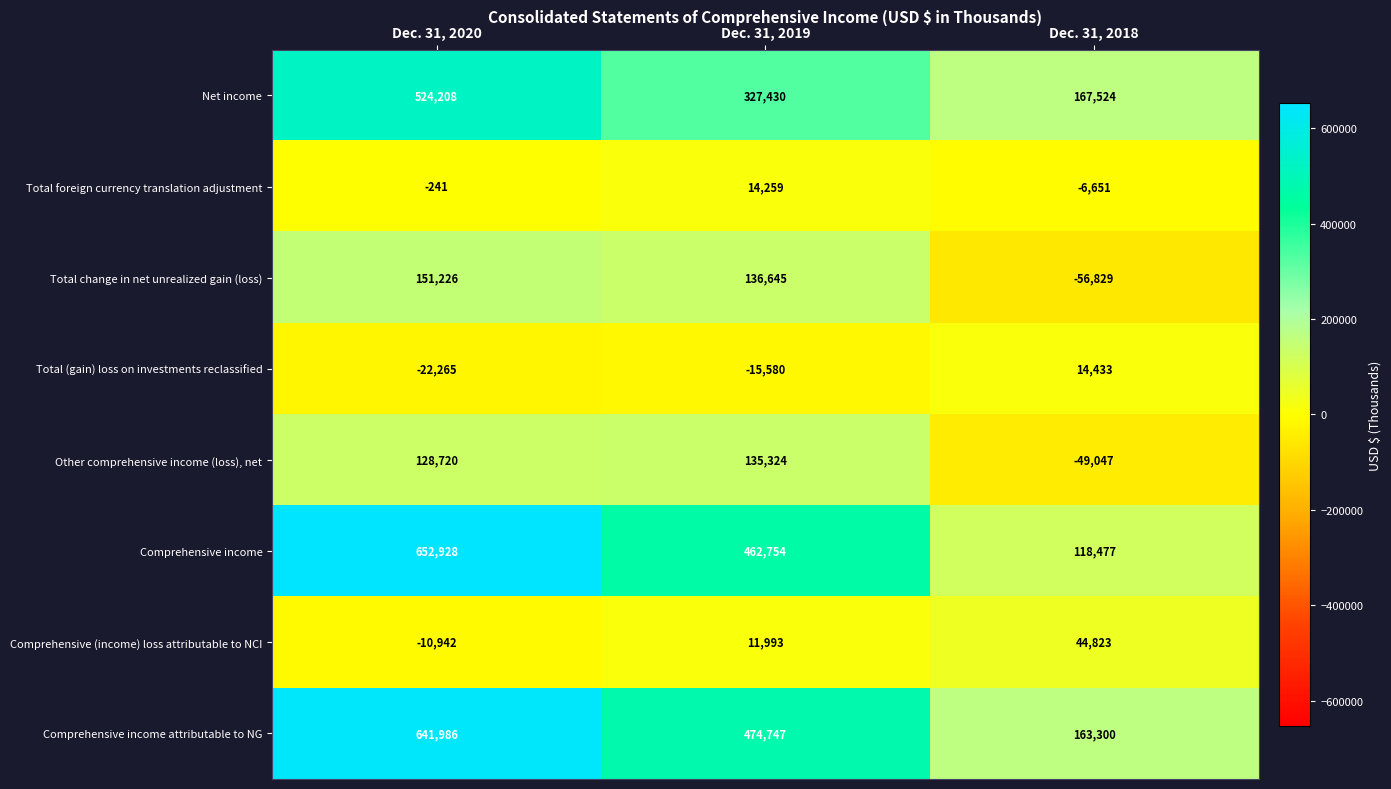

Reading left to right, transcribe all the data shown in this chart.

Net income: 524208	327430	167524
Total foreign currency translation adjustment: -241	14259	-6651
Total change in net unrealized gain (loss): 151226	136645	-56829
Total (gain) loss on investments reclassified: -22265	-15580	14433
Other comprehensive income (loss), net: 128720	135324	-49047
Comprehensive income: 652928	462754	118477
Comprehensive (income) loss attributable to NCI: -10942	11993	44823
Comprehensive income attributable to NG: 641986	474747	163300